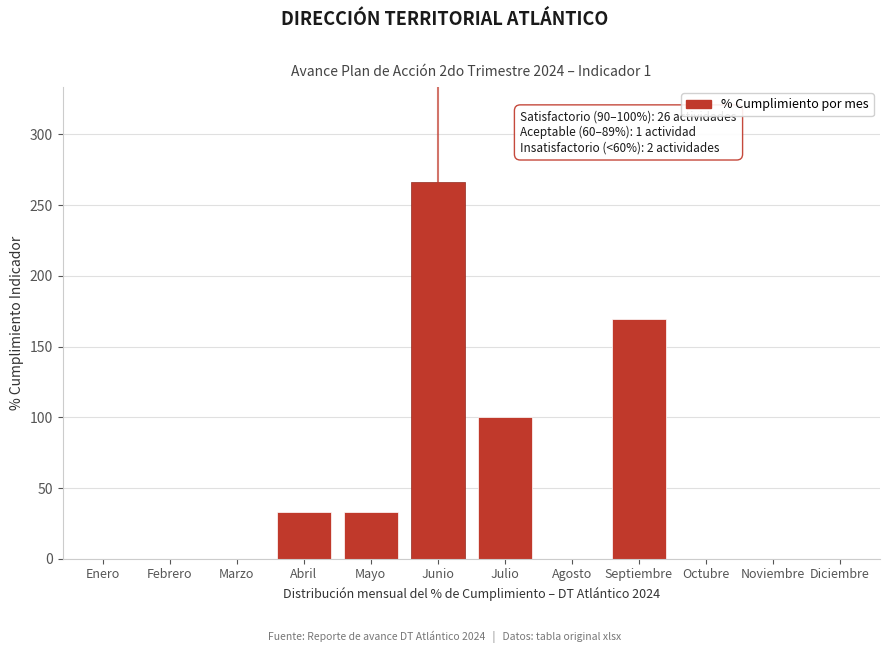

Reading right to left, transcribe all the data shown in this chart.

Diciembre=0.0	Noviembre=0.0	Octubre=0.0	Septiembre=169.2	Agosto=0.0	Julio=100.0	Junio=266.7	Mayo=33.3	Abril=33.3	Marzo=0.0	Febrero=0.0	Enero=0.0